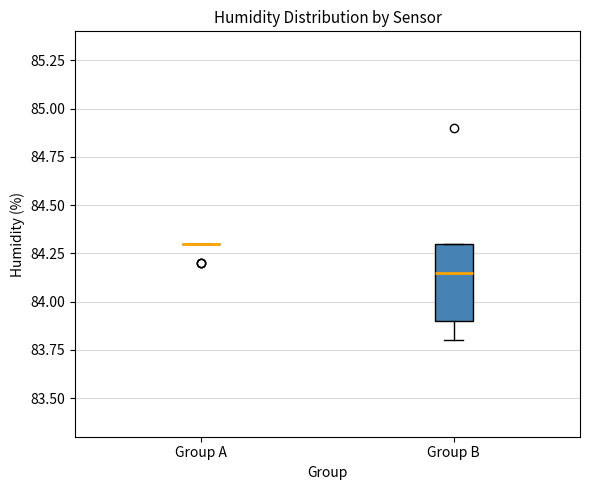

Reading left to right, transcribe this box plot: for each box, give where its median line is, the range the box spans, and where its two whiskers end, as read against the y-axis. The values are not printed on the chart, so give them approximately, as read against the axis.

Group A: box collapsed to a line at 84.30, whiskers 84.30 to 84.30
Group B: median 84.15, box 83.90 to 84.30, whiskers 83.80 to 84.30